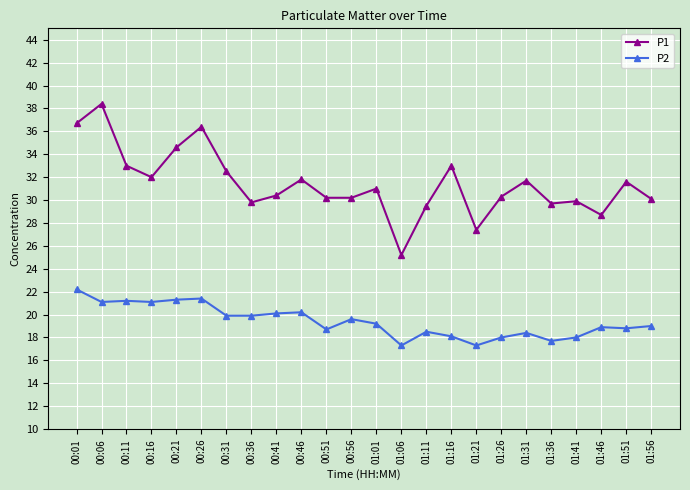

What are all the series names shown in the legend?

P1, P2